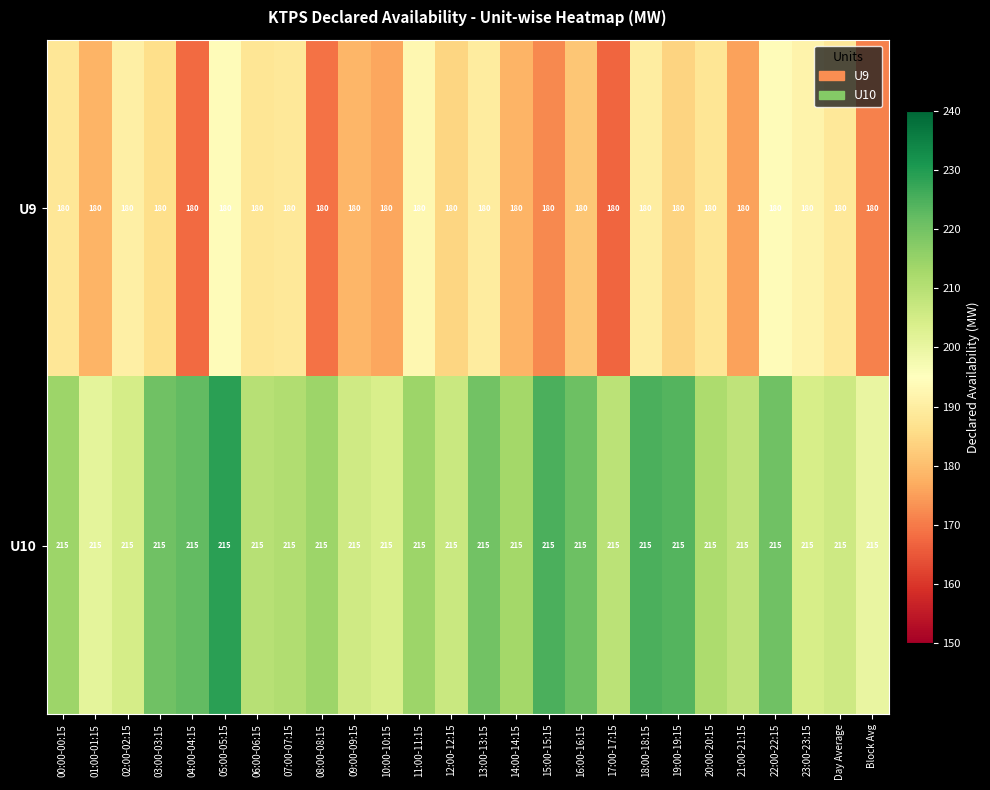

Is the value of U10 at 17:00-17:15 greater than the value of U9 at 18:00-18:15?

Yes